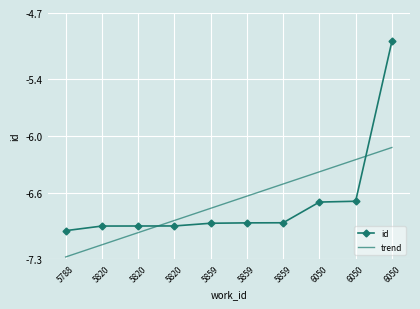

What is the sum of all values?

-67.0